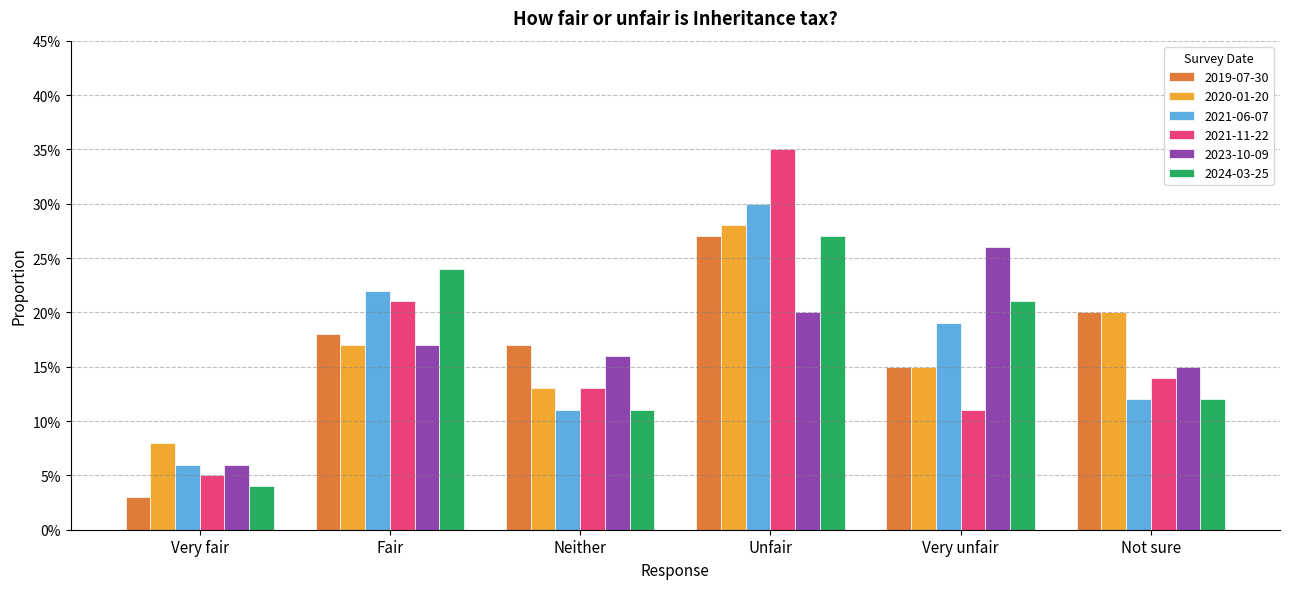

What is the highest value of the 2020-01-20 series?

0.3